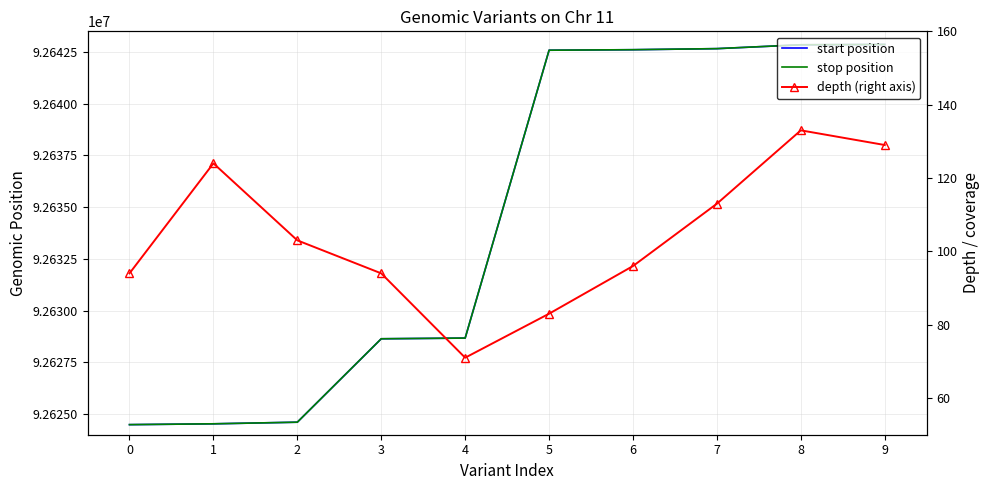

What is the maximum value for depth (right axis)?

133